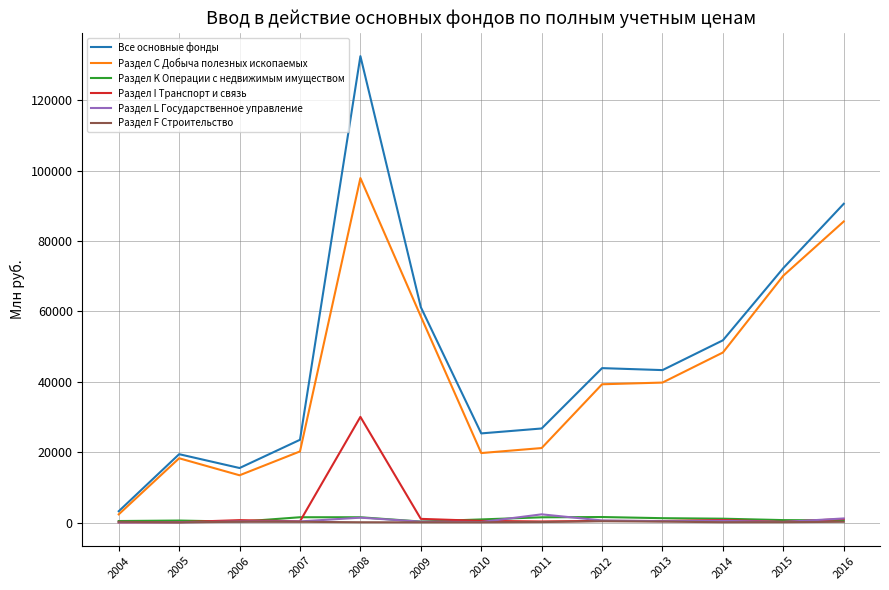

In Раздел F Строительство, how many points are lower than both neighbors (excluding endpoints)?

3